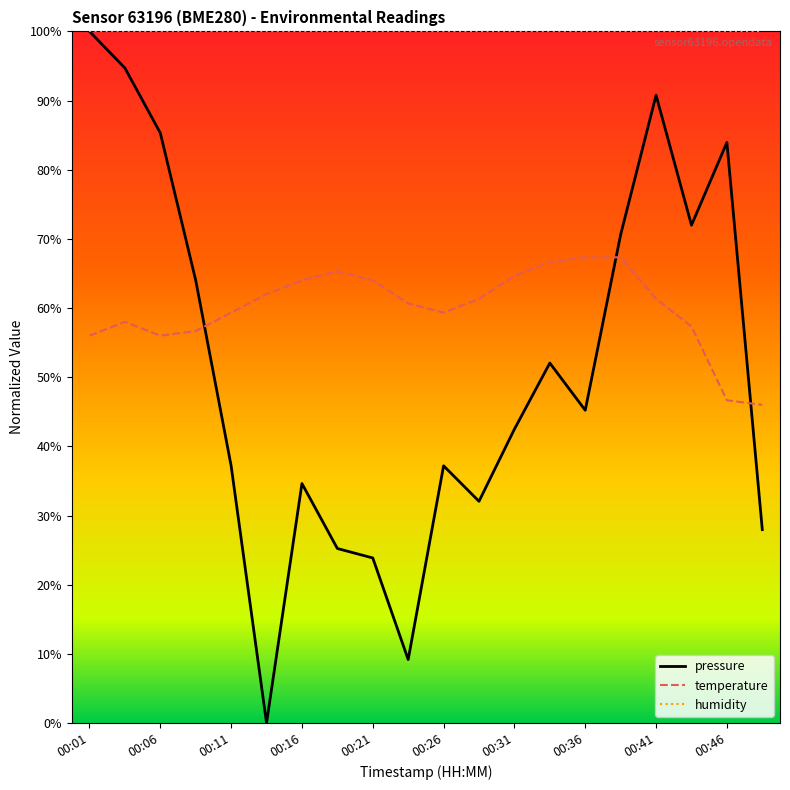

What is the highest value of the temperature series?

67.3